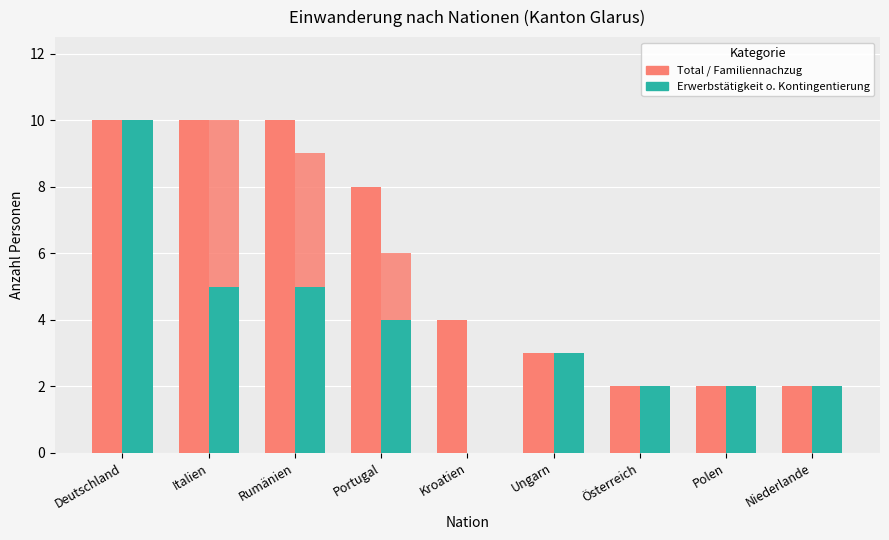

What position from the left is Rumänien?

3